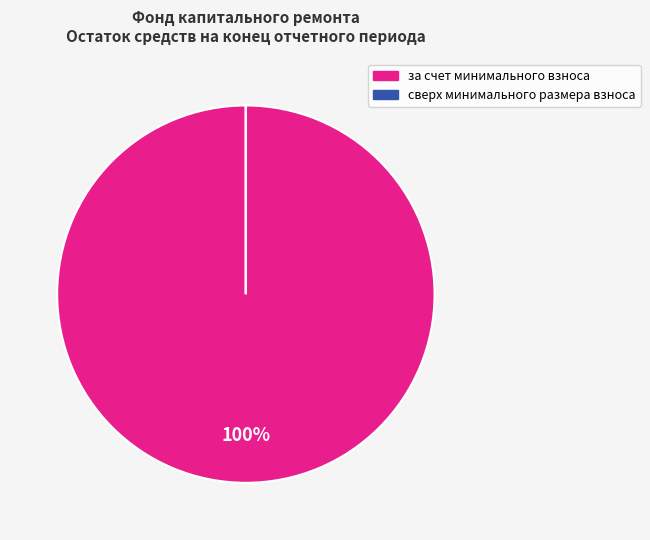

To the nearest percent, what is the difference between the largest and smallest slice percentages?

100%